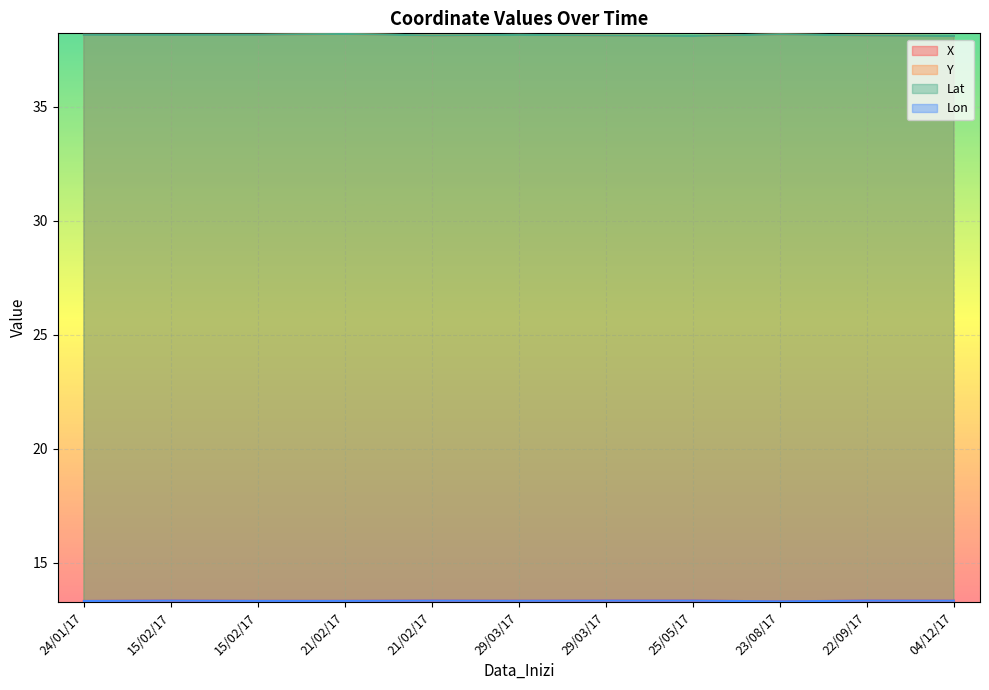

Is it true that Lon equals 18.1 at 22/09/17?

False